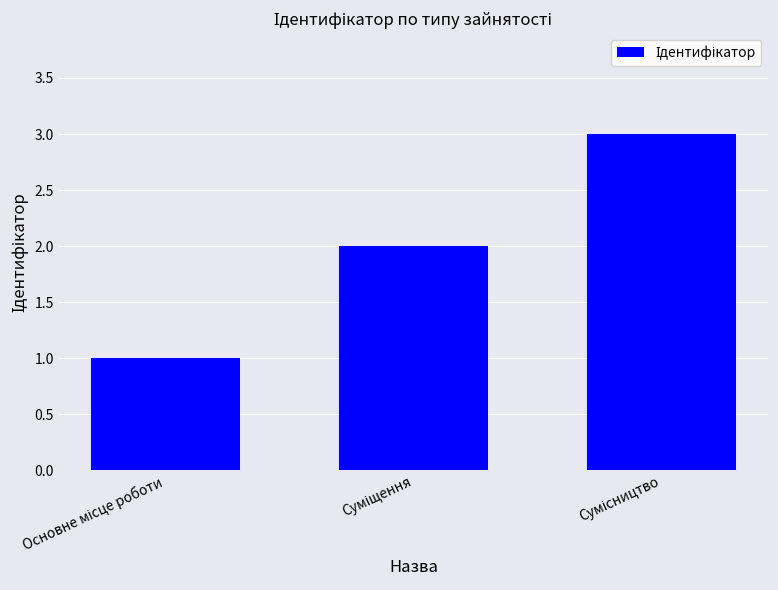

What is the value of the 3rd bar from the left?

3